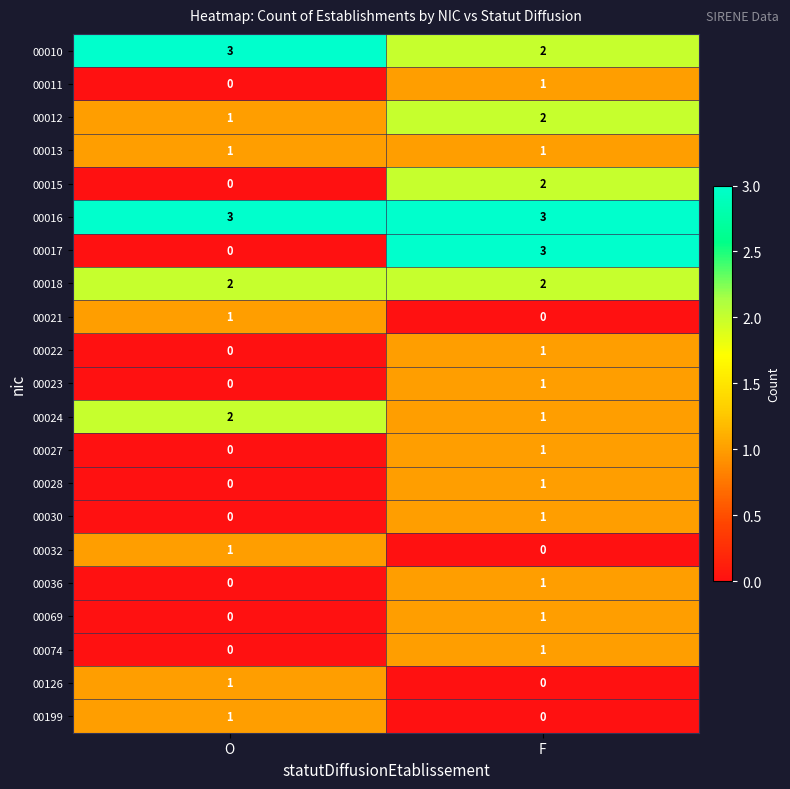

True or false: 00022 has a value of 1 at O.

False